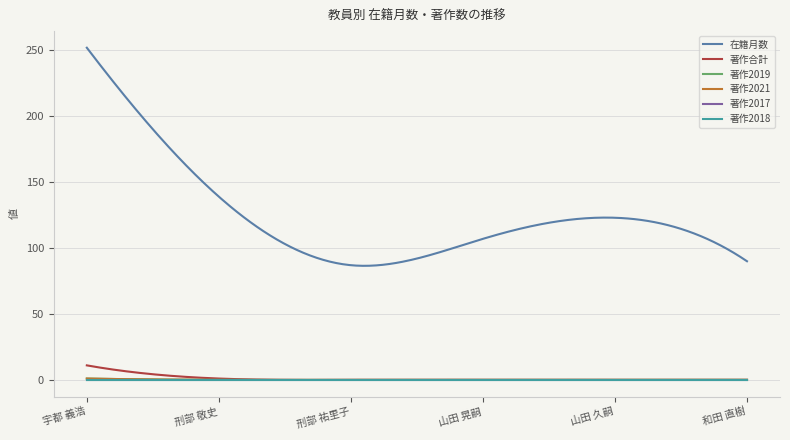

True or false: 著作2021 and 著作合計 cross at least once.

False